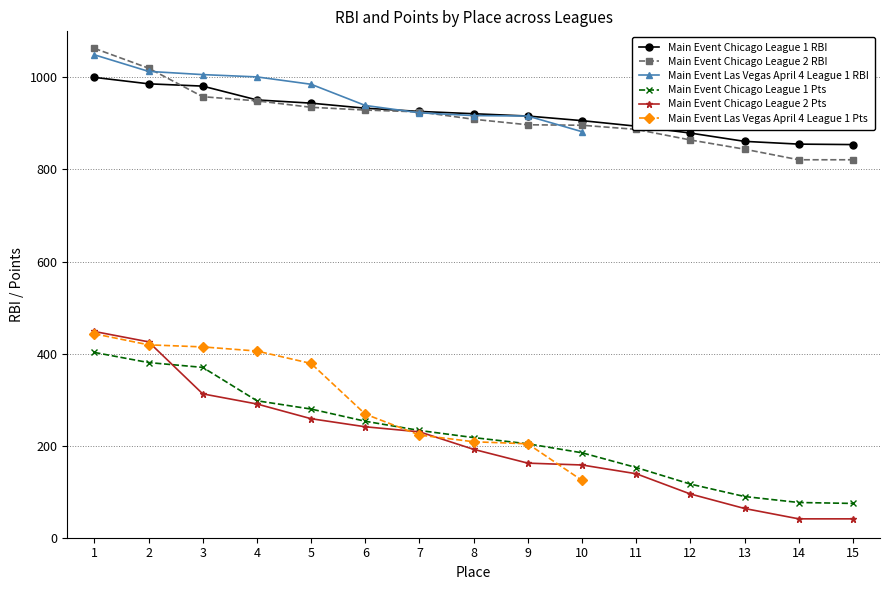

The Main Event Chicago League 1 Pts series shows 402.5 at 1. True or false?

True